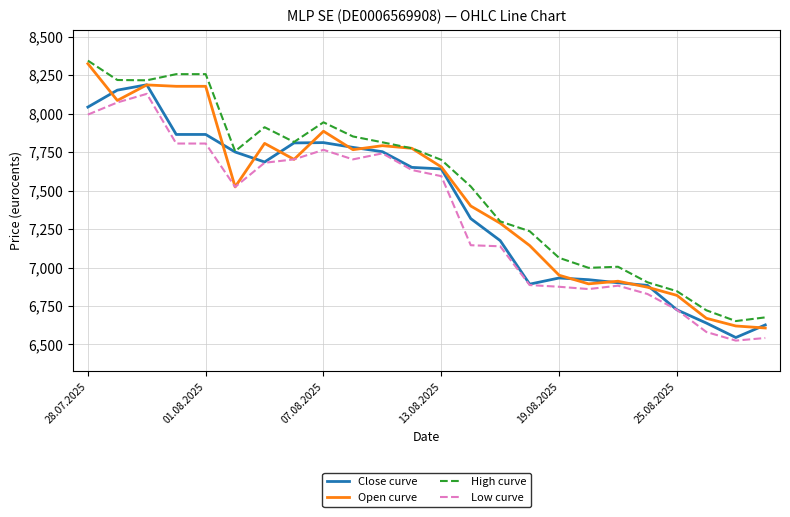

List the series in order of their overall mean, lowest first.

Low curve, Close curve, Open curve, High curve